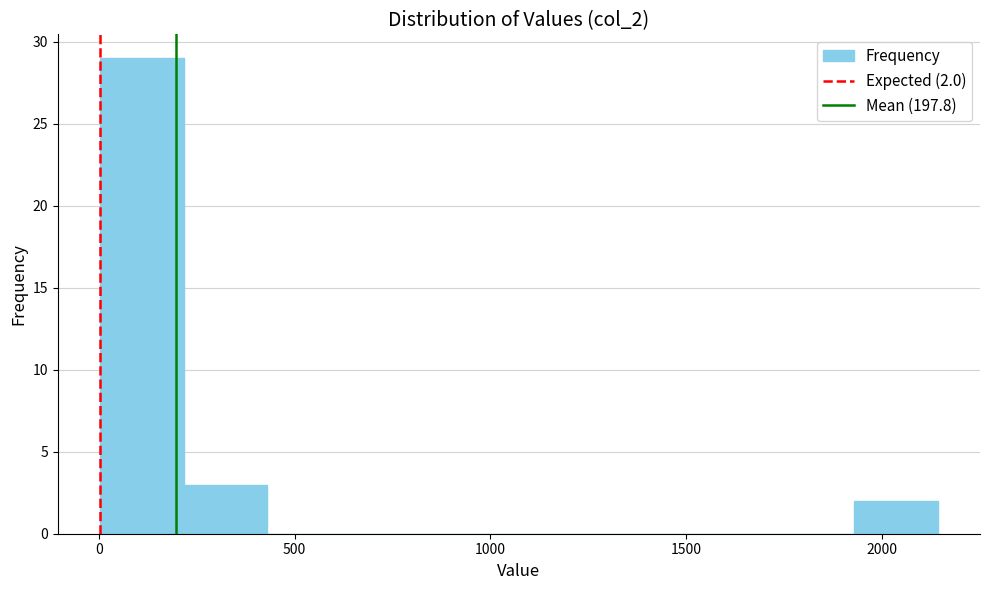

Over which range of the x-axis is the bar tallest?

0 to 200